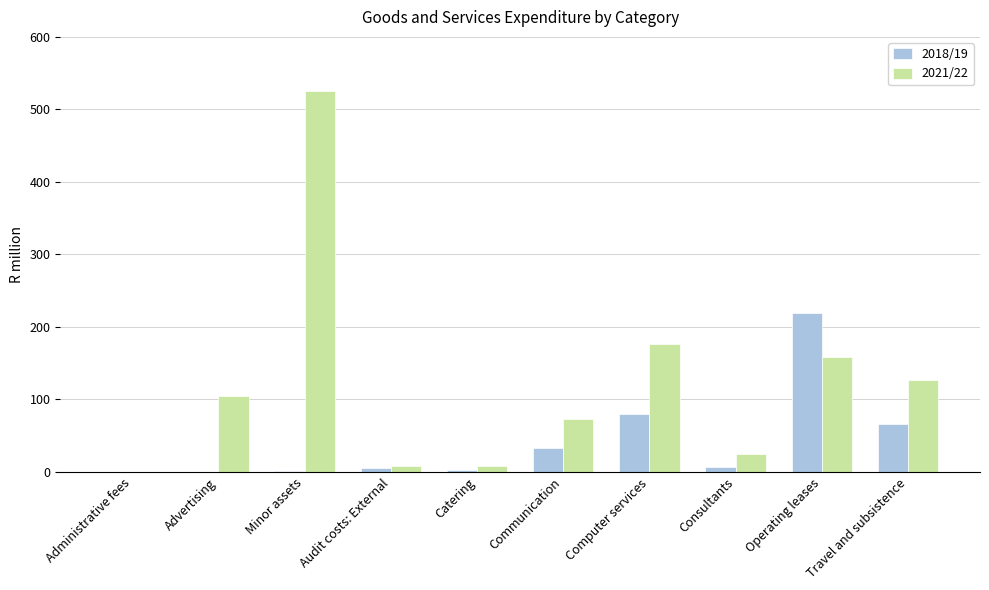

What are all the series names shown in the legend?

2018/19, 2021/22